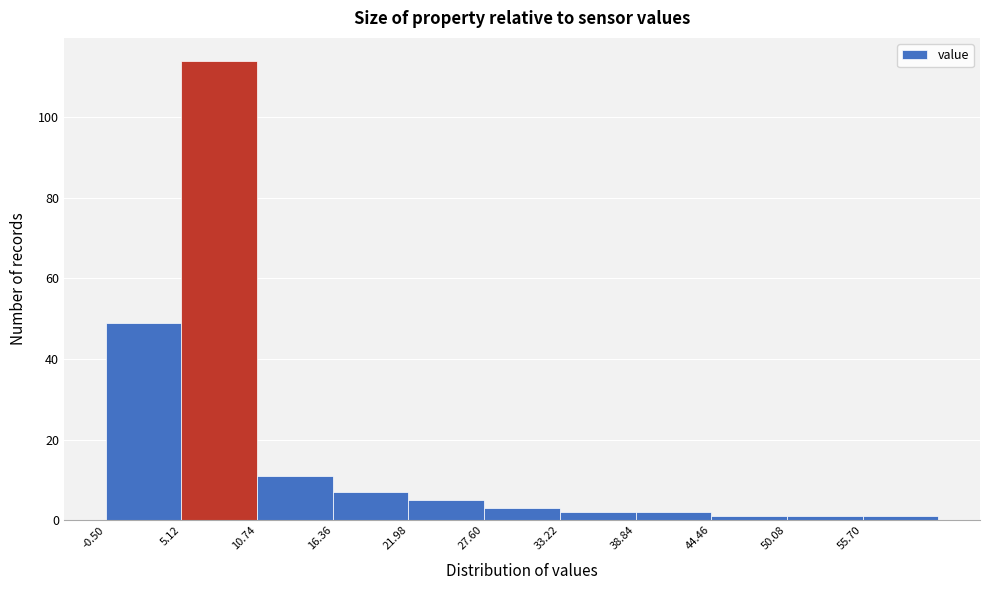

Which range on the x-axis has the tallest bar?

5 to 11